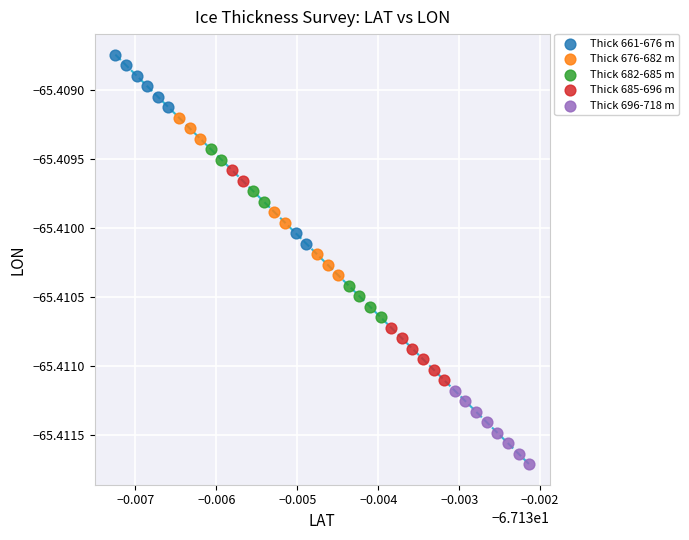

Which series has the widest spread of Y values?

Thick 685-696 m